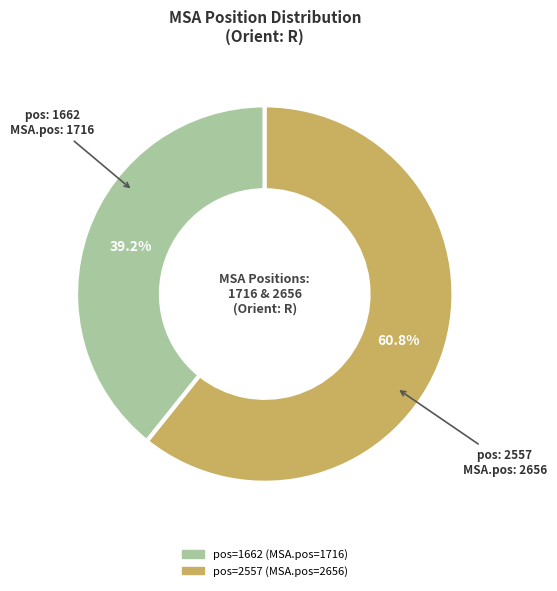

Does any single category account for the majority?

Yes